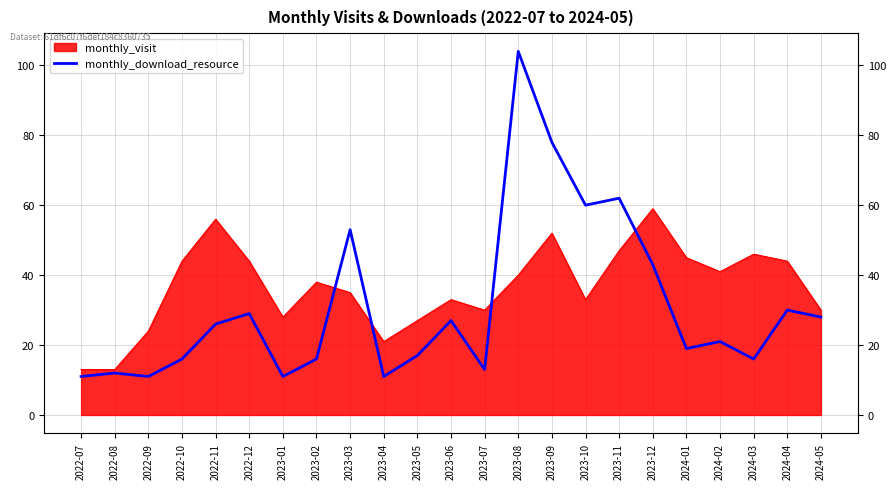

Reading left to right, what are all the values shown in this chart?

11	12	11	16	26	29	11	16	53	11	17	27	13	104	78	60	62	43	19	21	16	30	28